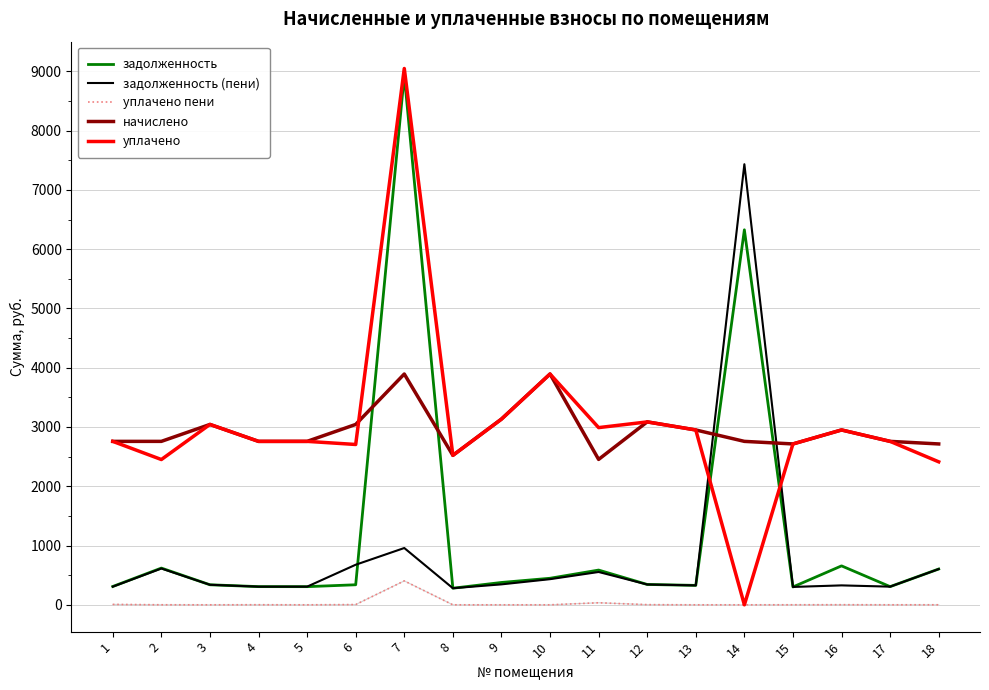

What are all the series names shown in the legend?

задолженность, задолженность (пени), уплачено пени, начислено, уплачено